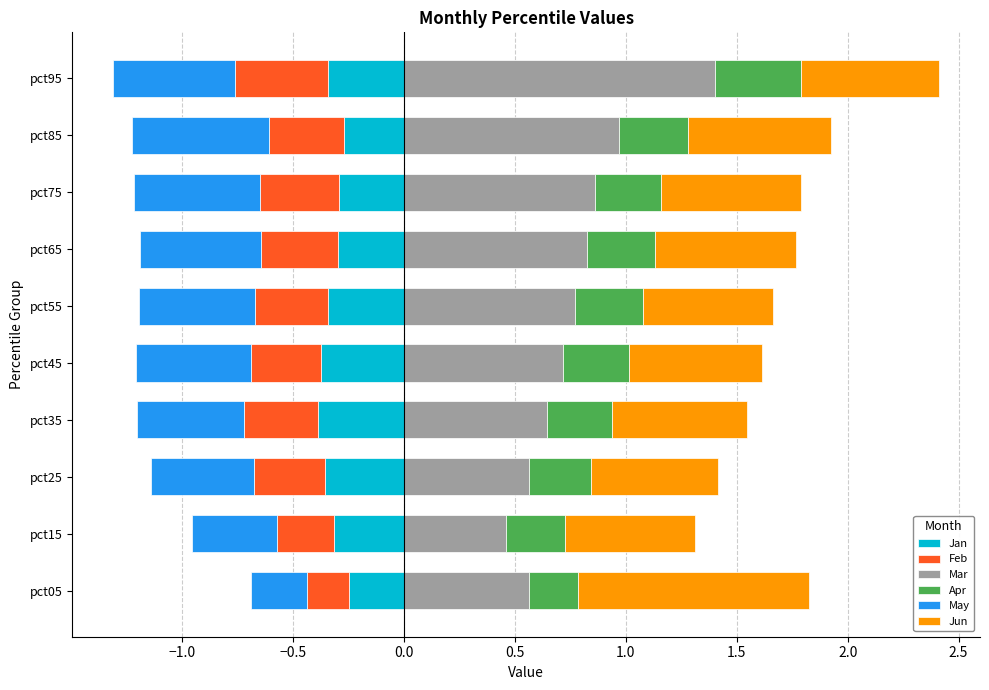

Which series has the widest spread of values?

Mar